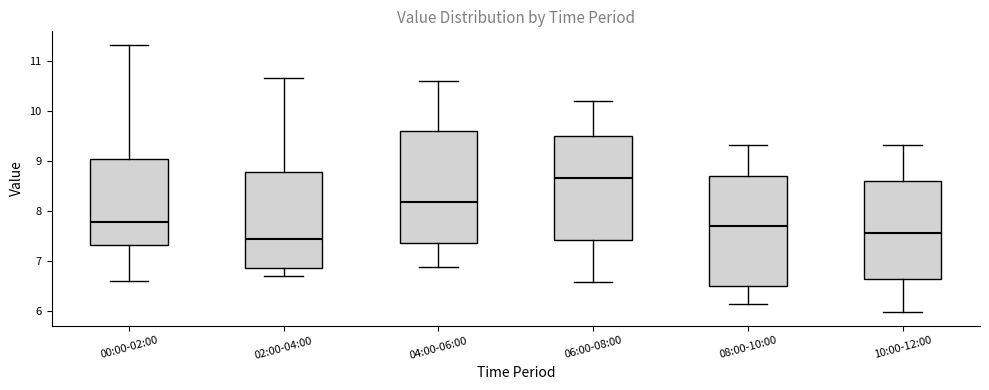

Which box has the highest median line?

06:00-08:00